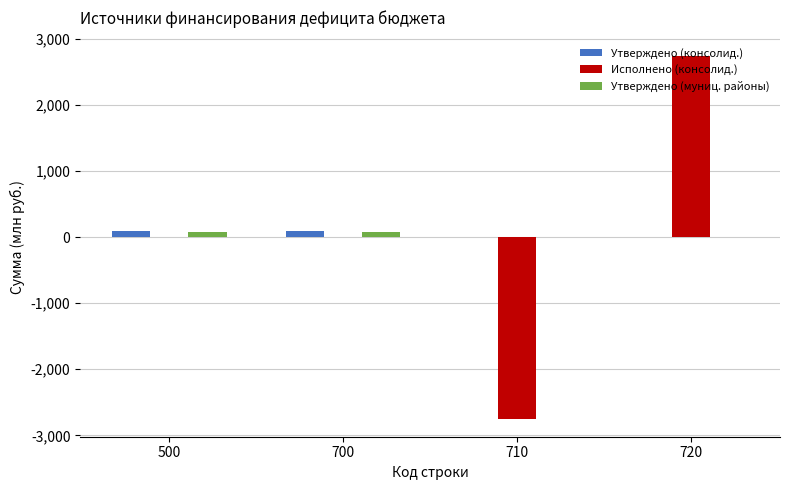

What is the sum of all Исполнено (консолид.) values?

-11.7